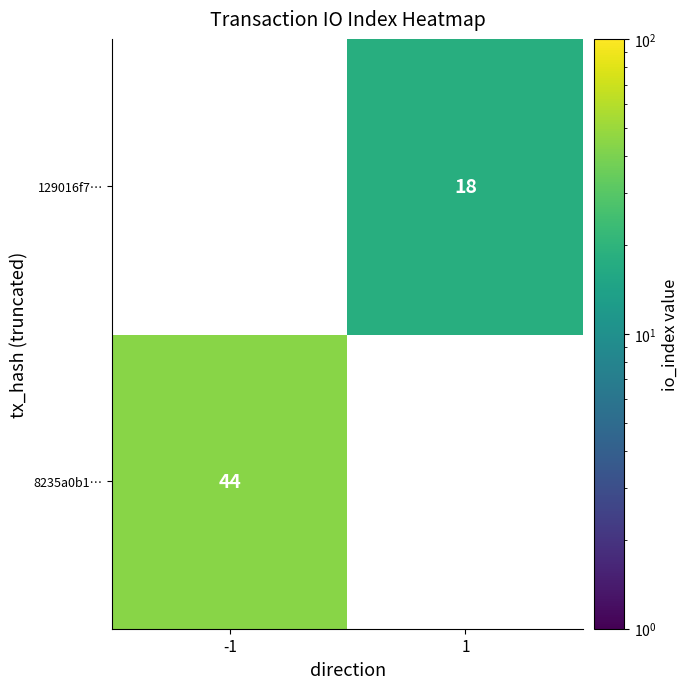

Is it true that 8235a0b1… equals -20 at 1?

False